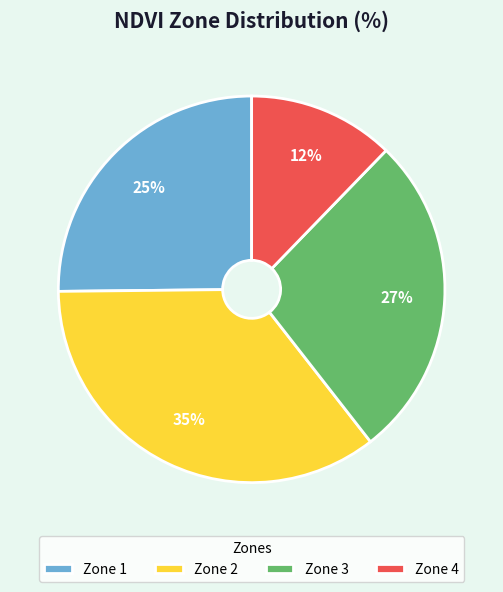

Is the sum of Zone 2 and Zone 3 greater than half?

Yes